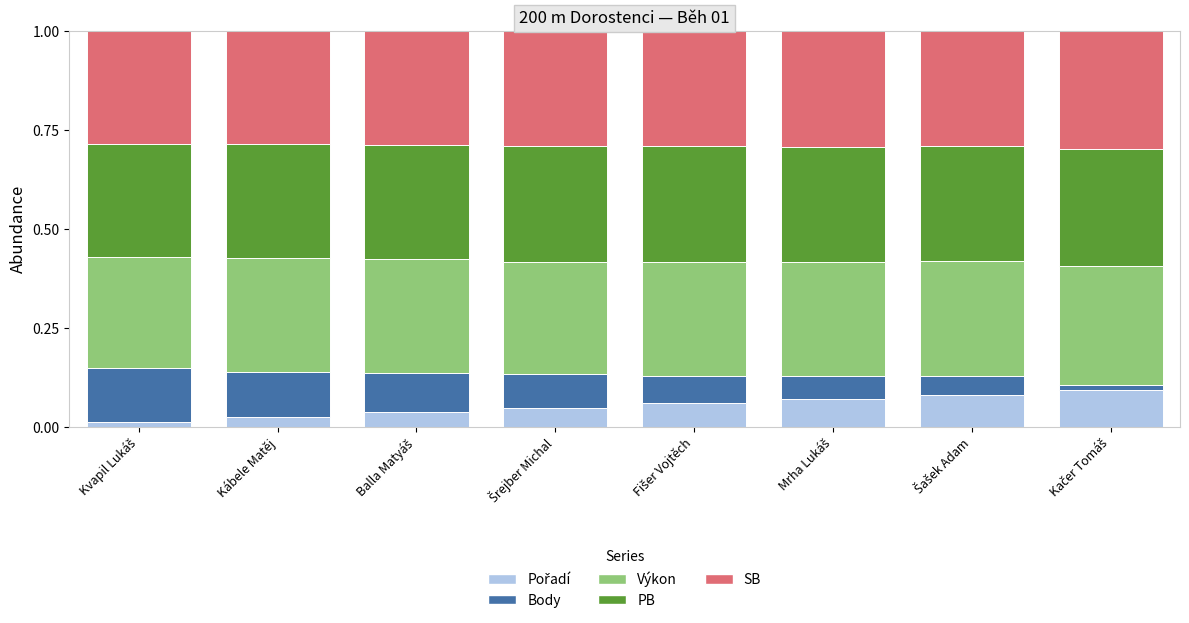

True or false: Výkon has a value of 0.1 at Mrha Lukáš.

False